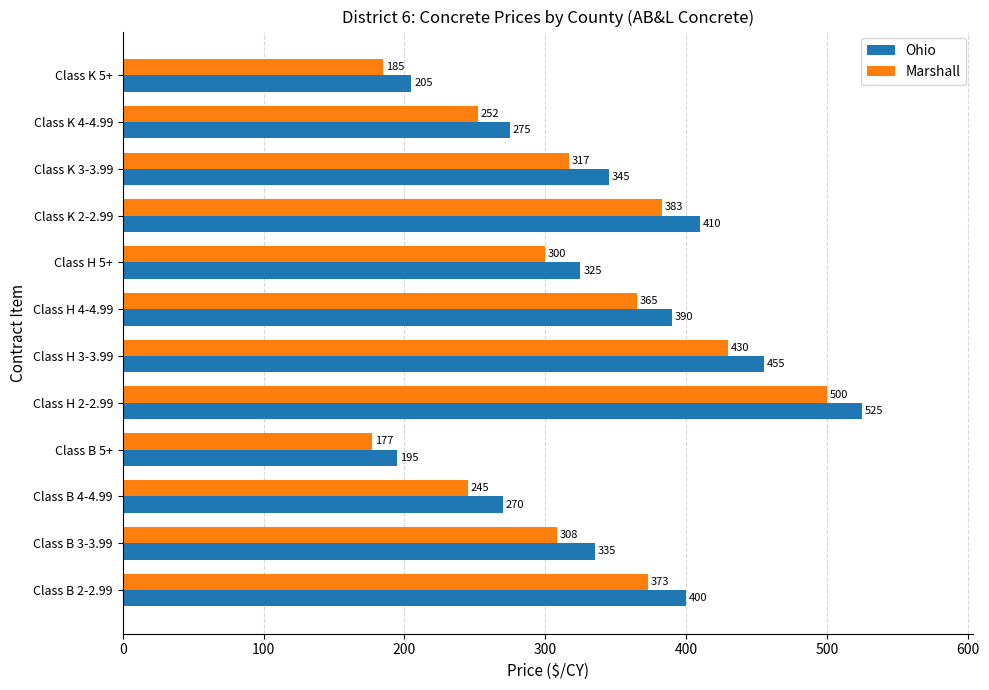

What is the minimum value shown in the chart?

177